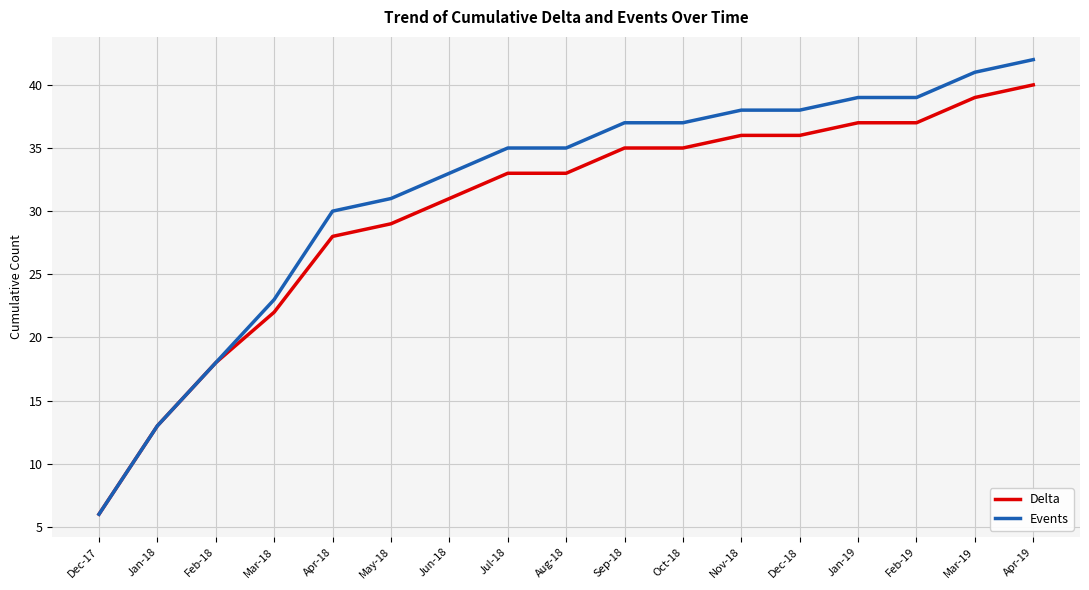

Reading left to right, list all the values displayed in this chart.

Delta: 6	13	18	22	28	29	31	33	33	35	35	36	36	37	37	39	40
Events: 6	13	18	23	30	31	33	35	35	37	37	38	38	39	39	41	42